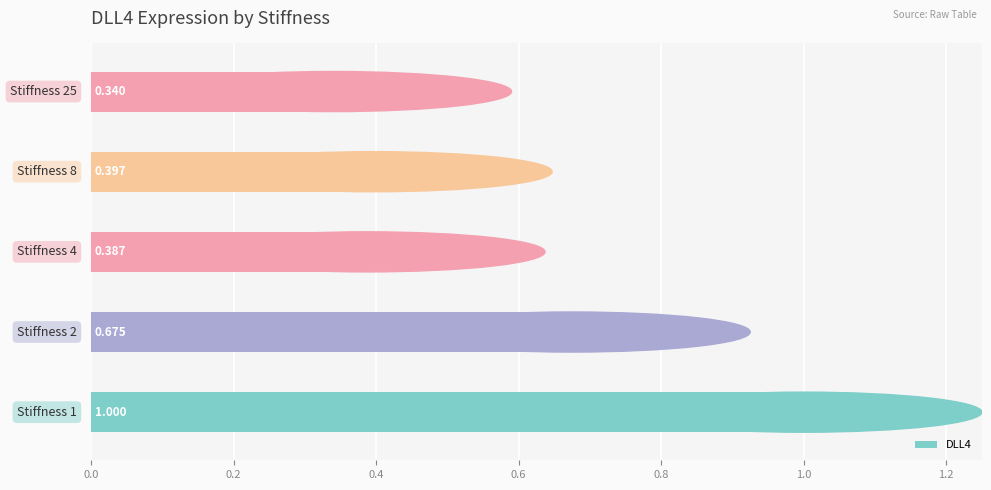

Count the number of data series in this chart.

1